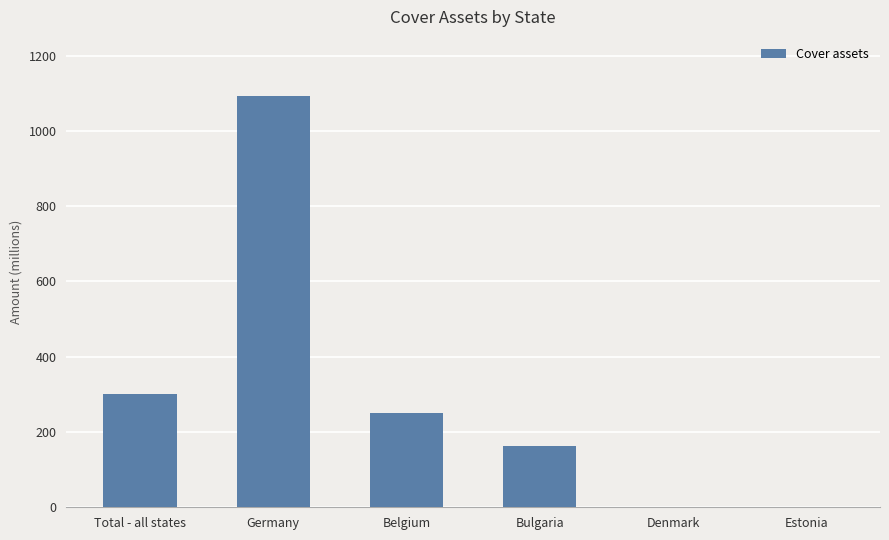

The value at Belgium is 250.0. True or false?

True